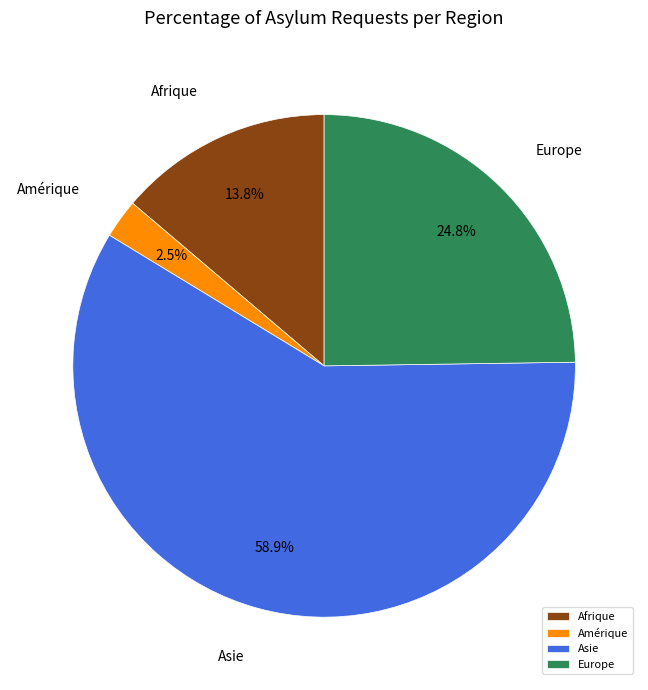

What percentage is NOT represented by Asie?

41.1%